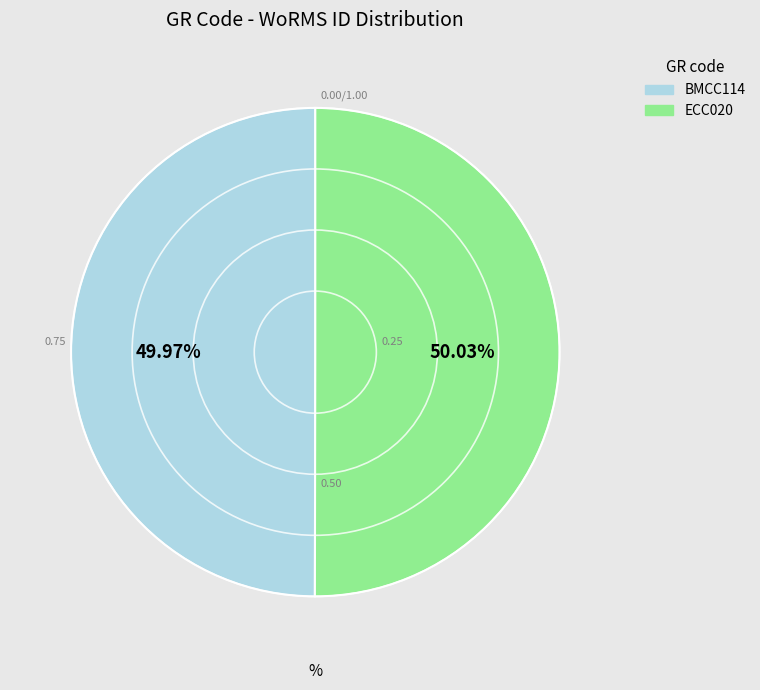

To the nearest percent, what portion does ECC020 represent?

50%